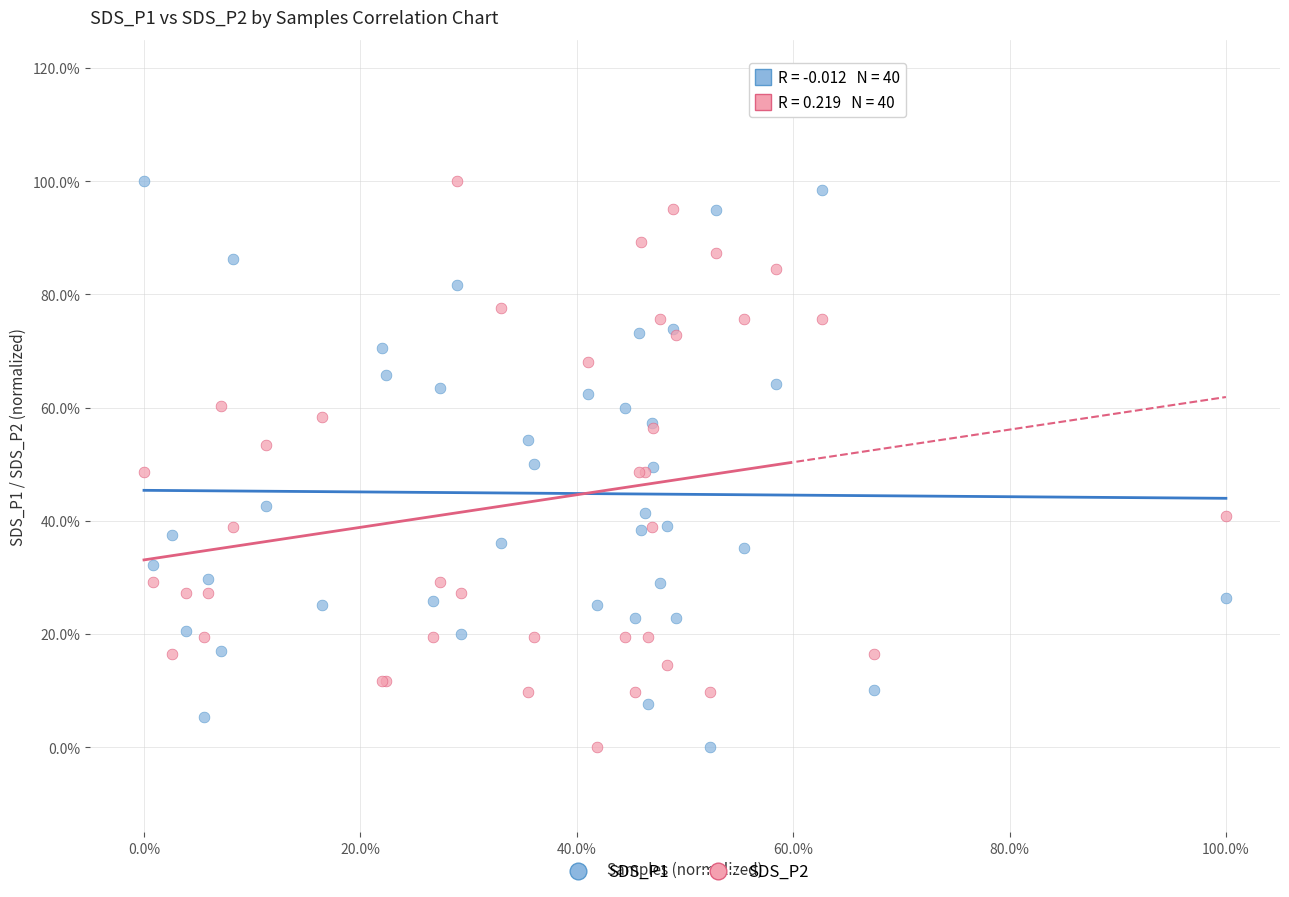

What are all the series names shown in the legend?

SDS_P1, SDS_P2